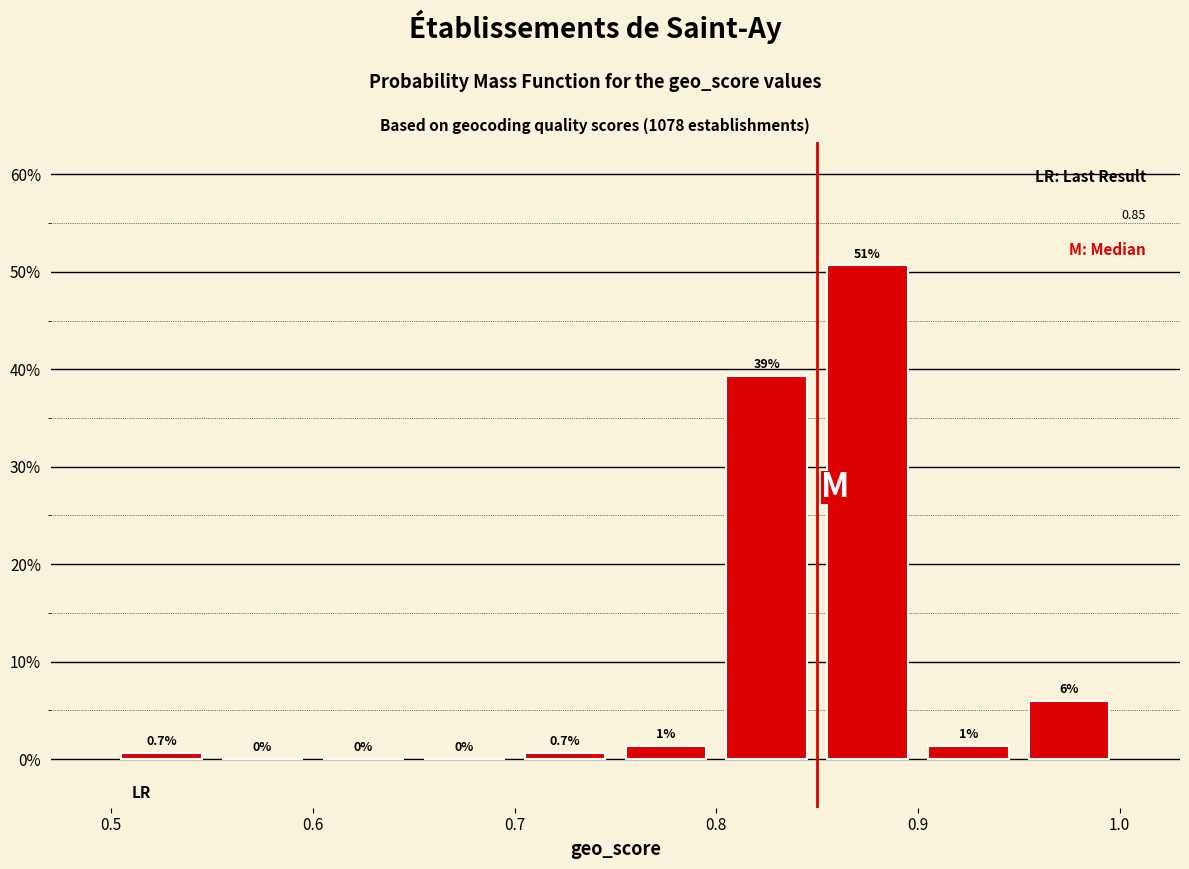

Which range on the x-axis has the tallest bar?

0.85 to 0.90